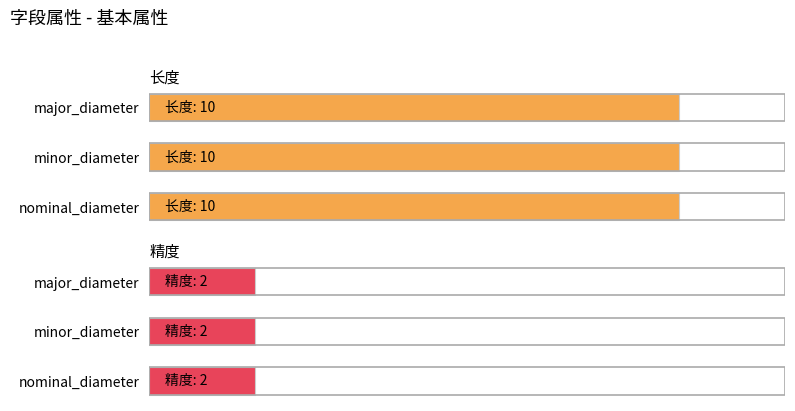

How many distinct data groups are displayed?

2